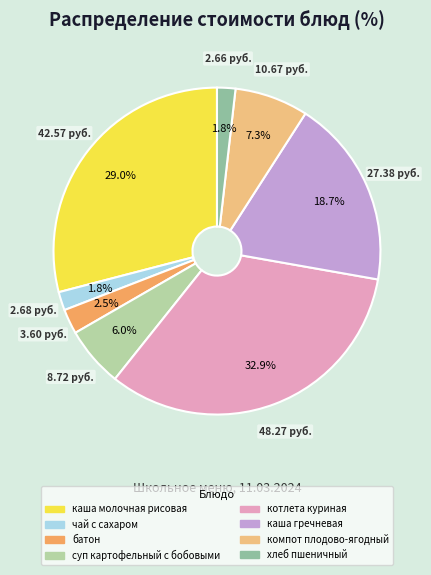

How many segments does this pie chart have?

8